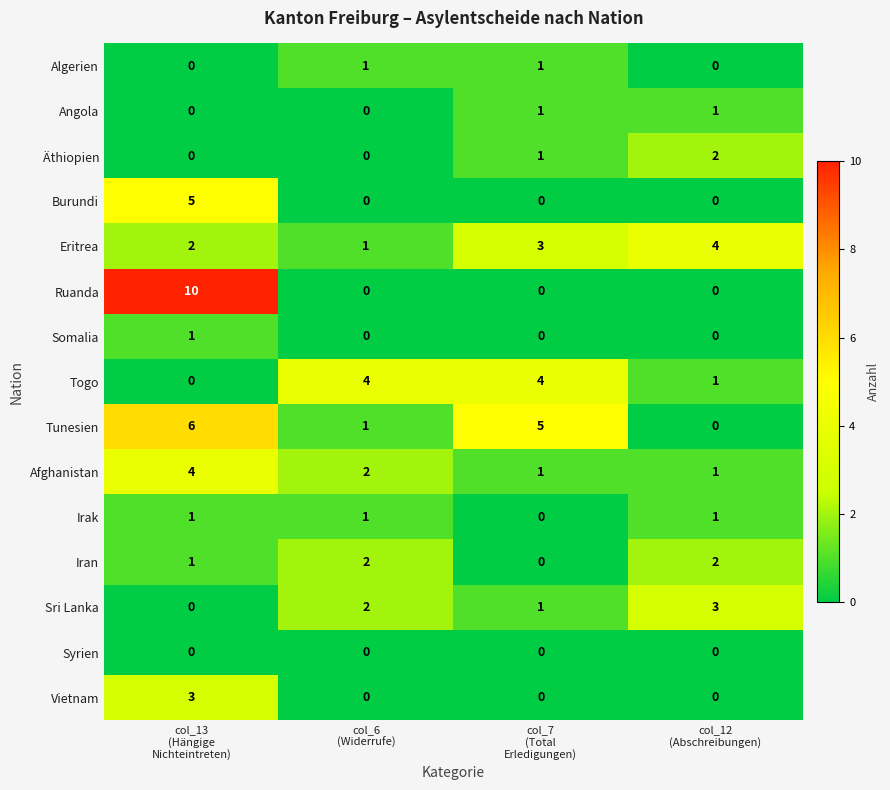

What is the total value across all series at col_7
(Total
Erledigungen)?

17